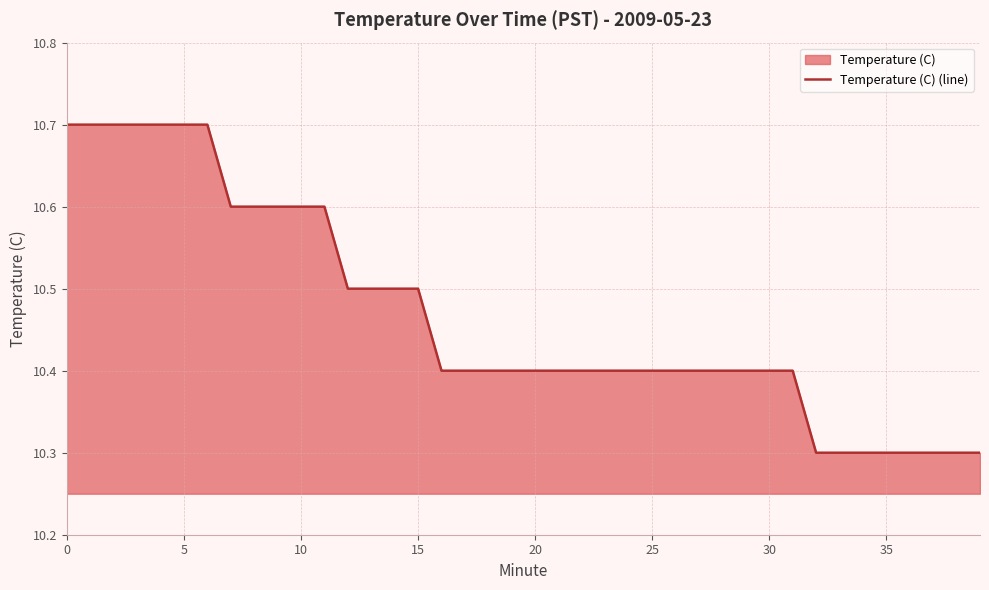

What is the difference between the maximum and minimum values?

0.4